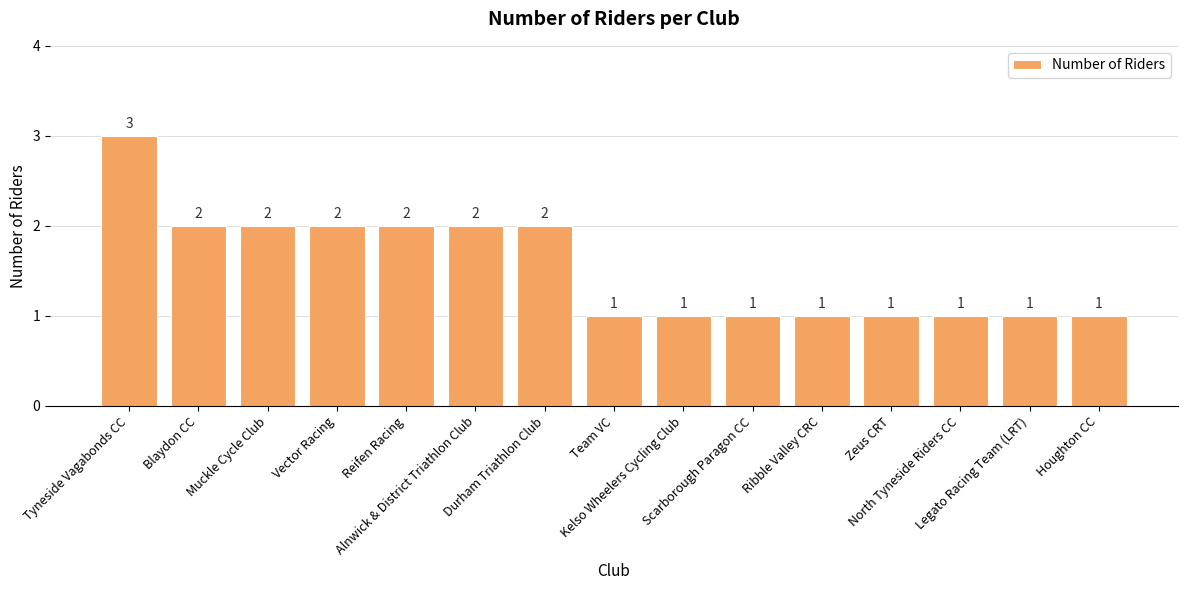

What is the greatest value displayed?

3